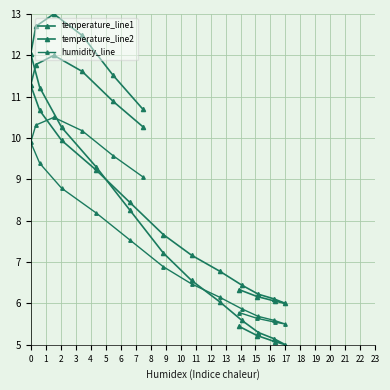

In temperature_line1, how many points are lower than both neighbors (excluding endpoints)?

1